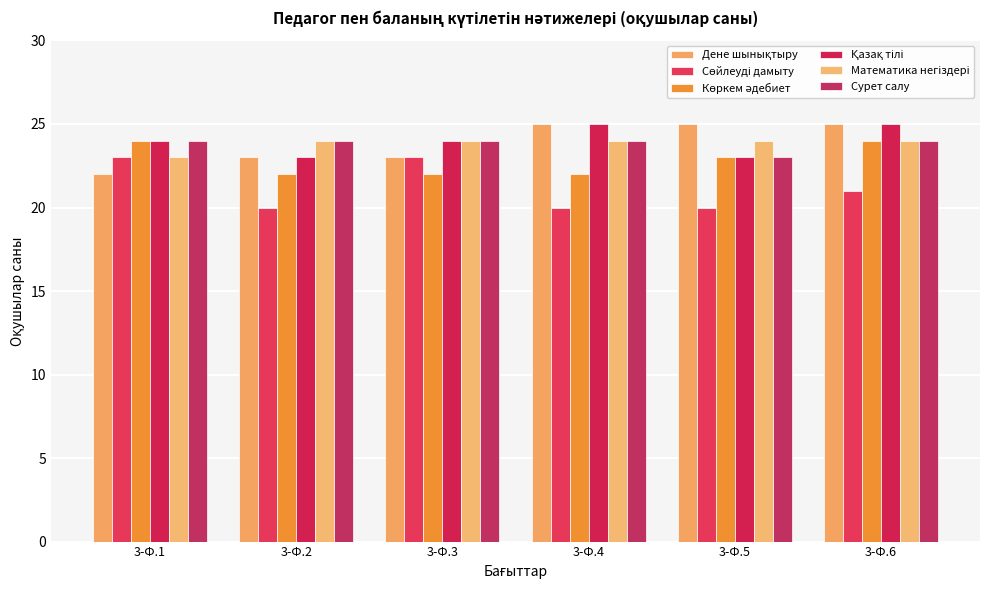

At which category is the sum across all series the highest?

3-Ф.6